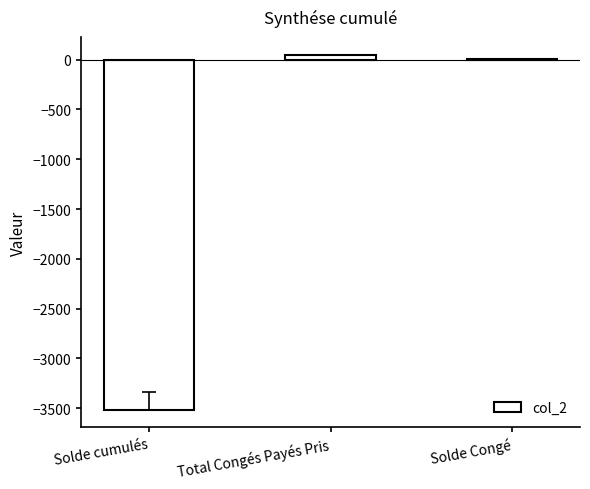

Which has a higher value, Solde cumulés or Solde Congé?

Solde Congé